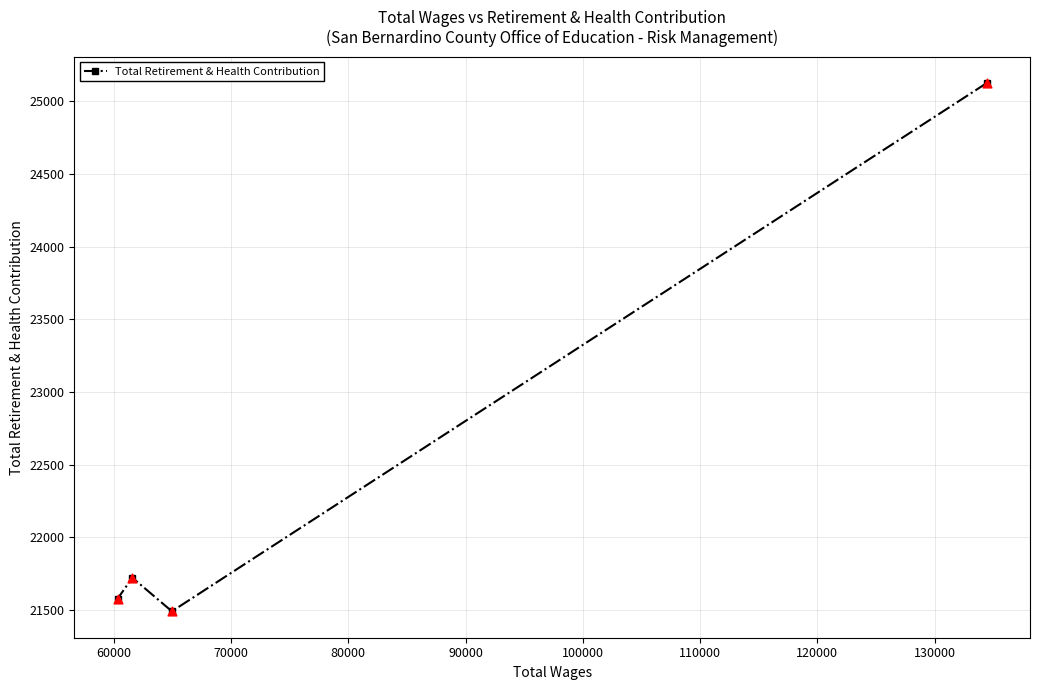

What is the average value?

22480